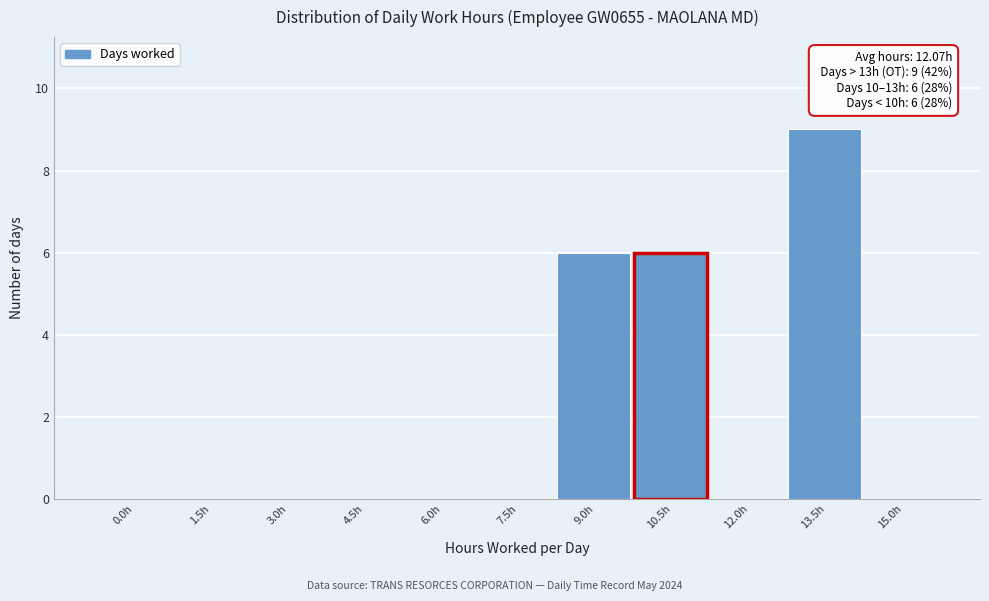

Reading right to left, transcribe all the data shown in this chart.

15.0h=0	13.5h=9	12.0h=0	10.5h=6	9.0h=6	7.5h=0	6.0h=0	4.5h=0	3.0h=0	1.5h=0	0.0h=0